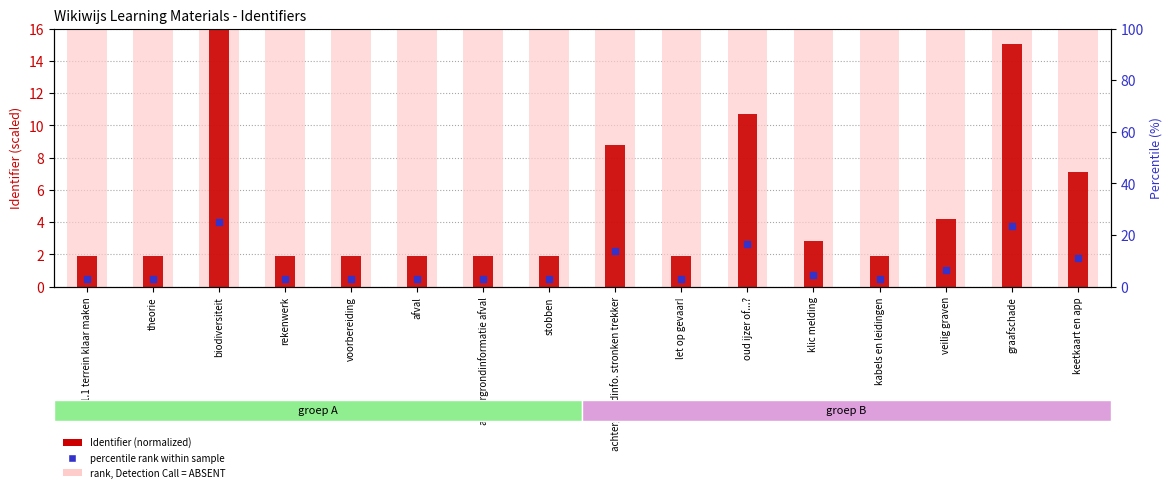

What position from the left is achtergrondinformatie afval?

7